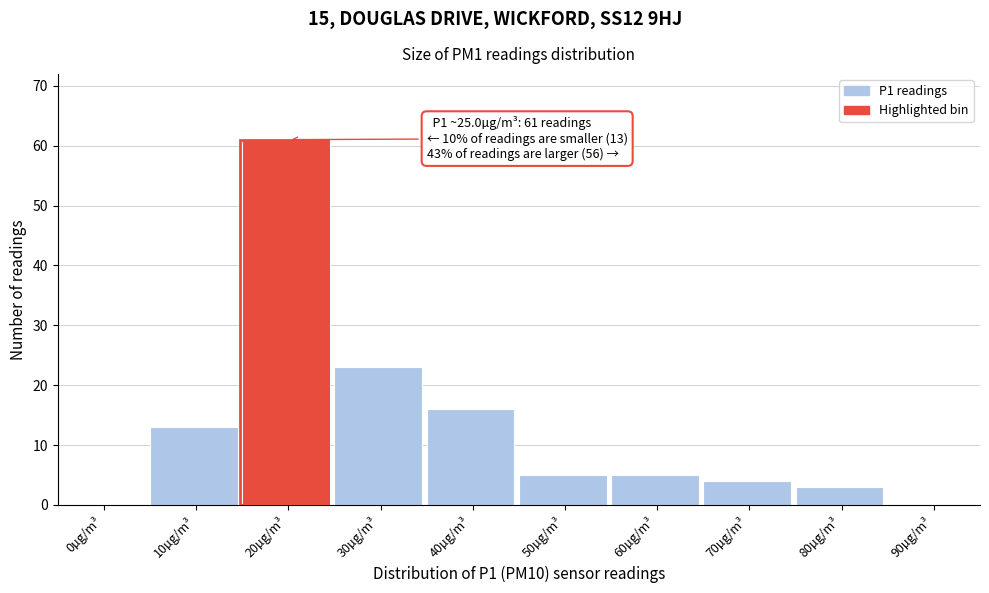

Reading left to right, extract all data points from this chart.

0µg/m³=0	10µg/m³=13	20µg/m³=61	30µg/m³=23	40µg/m³=16	50µg/m³=5	60µg/m³=5	70µg/m³=4	80µg/m³=3	90µg/m³=0